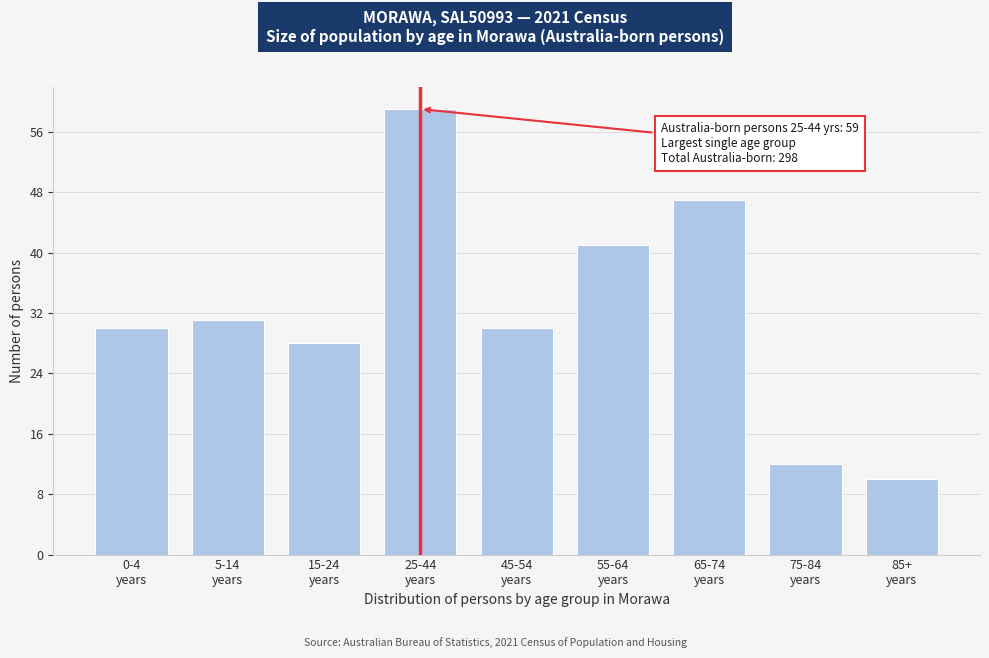

Reading left to right, extract all data points from this chart.

30	31	28	59	30	41	47	12	10